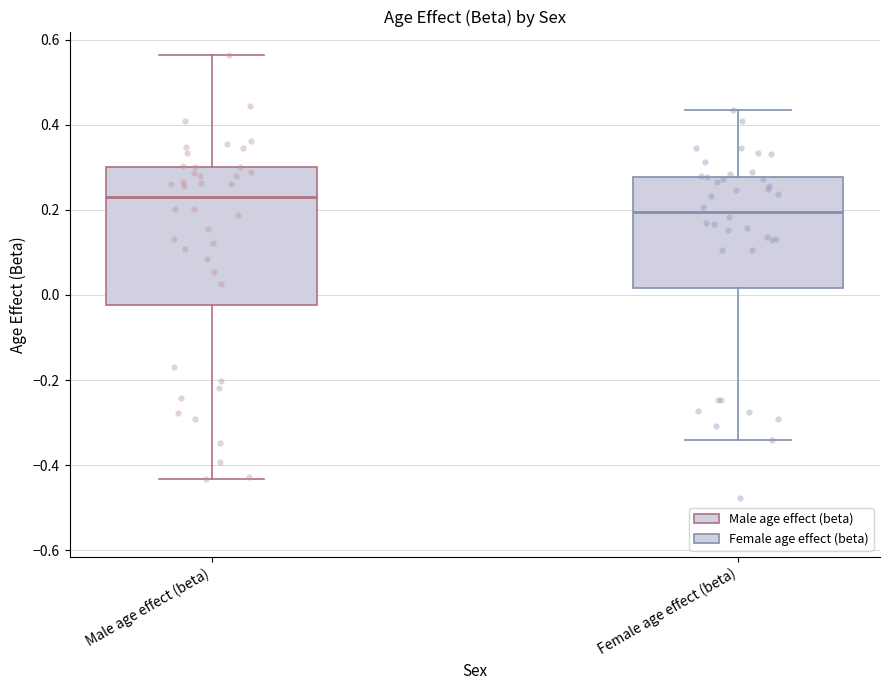

Which box's median line is the highest?

Male age effect (beta)